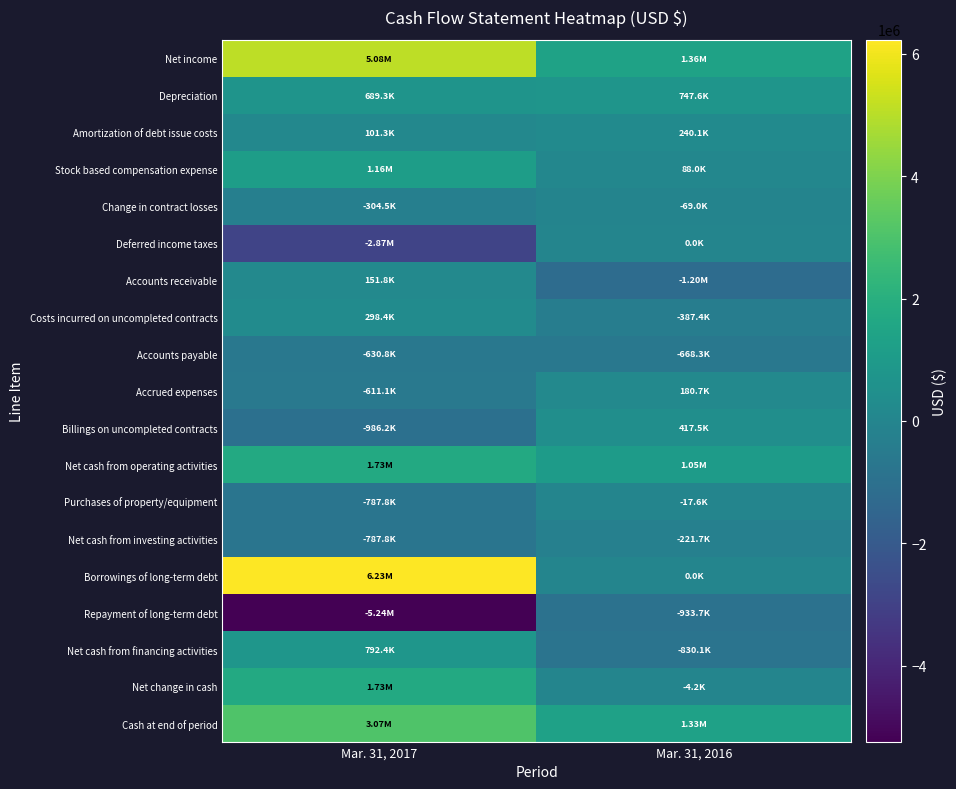

Reading right to left, what are all the values shown in this chart?

Net income: Mar. 31, 2016=1358454	Mar. 31, 2017=5080169
Depreciation: Mar. 31, 2016=747553	Mar. 31, 2017=689293
Amortization of debt issue costs: Mar. 31, 2016=240081	Mar. 31, 2017=101280
Stock based compensation expense: Mar. 31, 2016=88041	Mar. 31, 2017=1164221
Change in contract losses: Mar. 31, 2016=-69014	Mar. 31, 2017=-304465
Deferred income taxes: Mar. 31, 2016=0	Mar. 31, 2017=-2871680
Accounts receivable: Mar. 31, 2016=-1196117	Mar. 31, 2017=151808
Costs incurred on uncompleted contracts: Mar. 31, 2016=-387398	Mar. 31, 2017=298421
Accounts payable: Mar. 31, 2016=-668295	Mar. 31, 2017=-630757
Accrued expenses: Mar. 31, 2016=180687	Mar. 31, 2017=-611076
Billings on uncompleted contracts: Mar. 31, 2016=417512	Mar. 31, 2017=-986187
Net cash from operating activities: Mar. 31, 2016=1048093	Mar. 31, 2017=1729773
Purchases of property/equipment: Mar. 31, 2016=-17600	Mar. 31, 2017=-787808
Net cash from investing activities: Mar. 31, 2016=-221664	Mar. 31, 2017=-787808
Borrowings of long-term debt: Mar. 31, 2016=0	Mar. 31, 2017=6227500
Repayment of long-term debt: Mar. 31, 2016=-933651	Mar. 31, 2017=-5236617
Net cash from financing activities: Mar. 31, 2016=-830059	Mar. 31, 2017=792434
Net change in cash: Mar. 31, 2016=-4159	Mar. 31, 2017=1733990
Cash at end of period: Mar. 31, 2016=1332166	Mar. 31, 2017=3066156